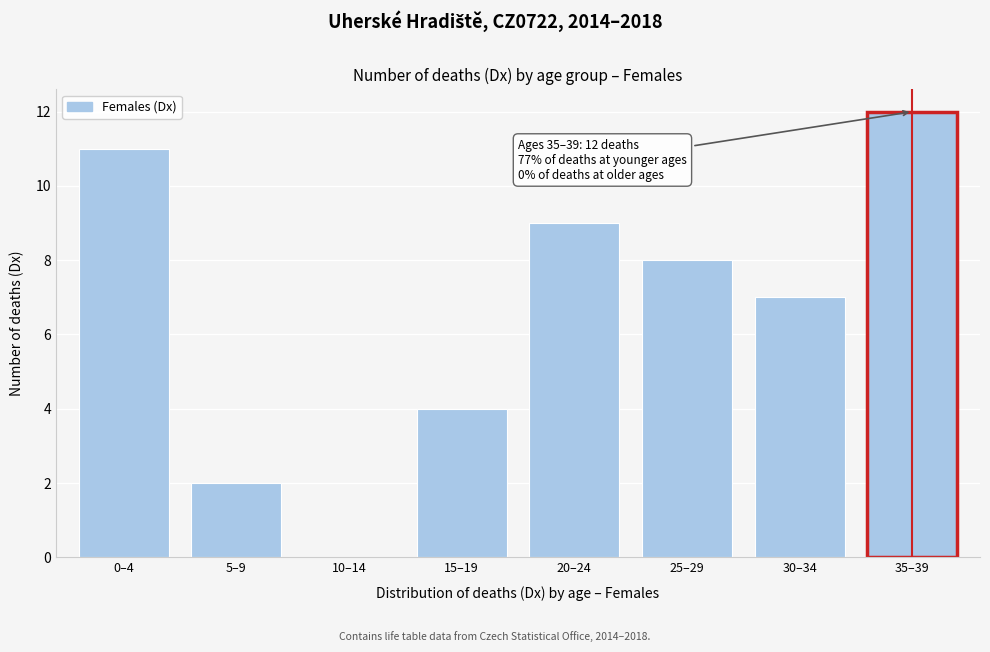

Reading left to right, extract all data points from this chart.

0–4=11	5–9=2	10–14=0	15–19=4	20–24=9	25–29=8	30–34=7	35–39=12